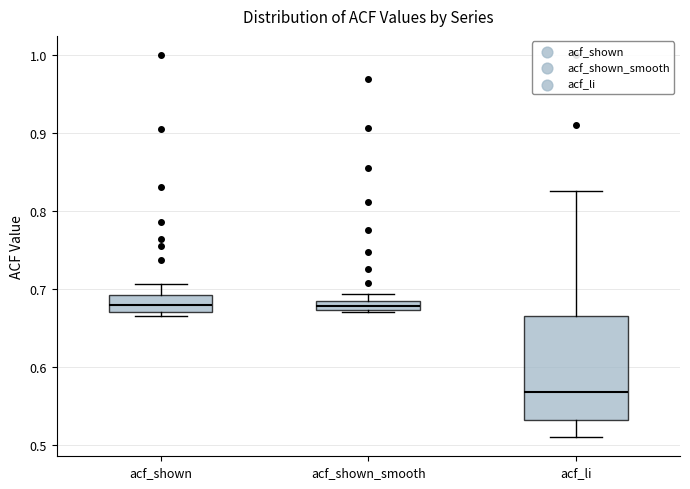

Comparing the boxes themselves (not the whiskers), which one is the tallest?

acf_li